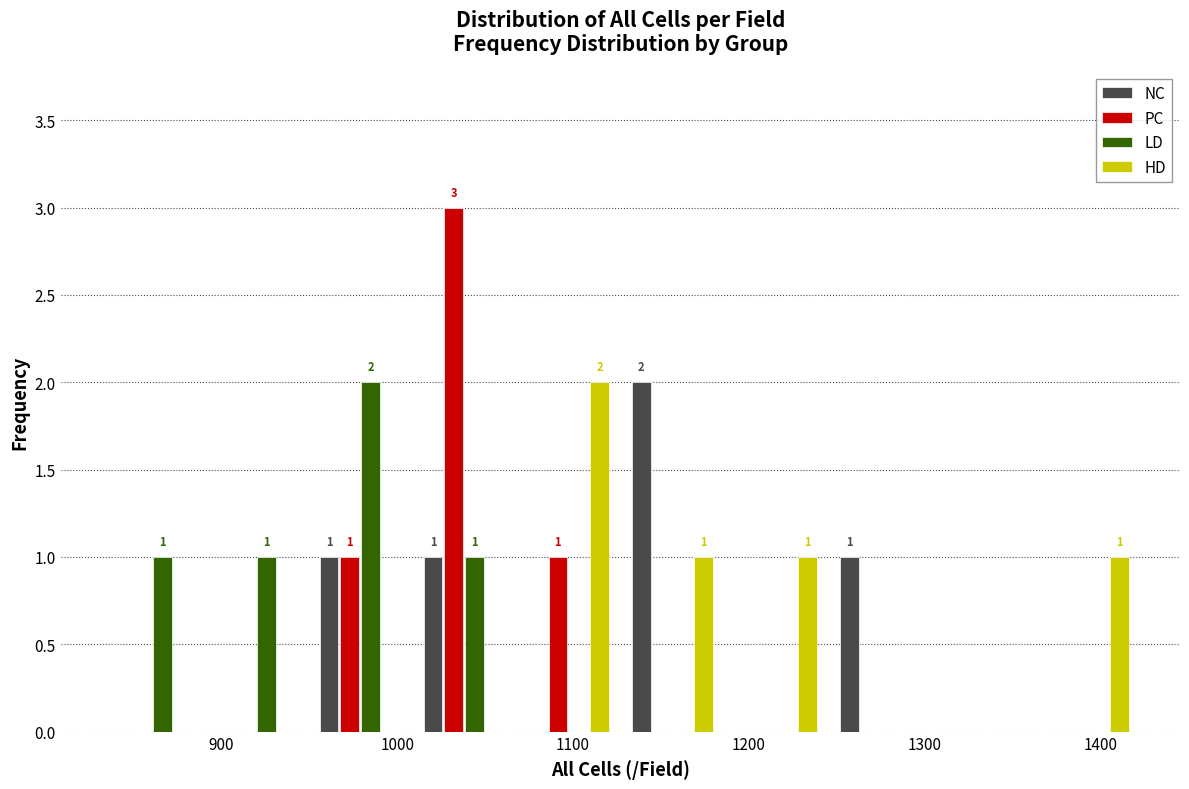

In the PC series, which range on the x-axis has the tallest bar?

1010 to 1070